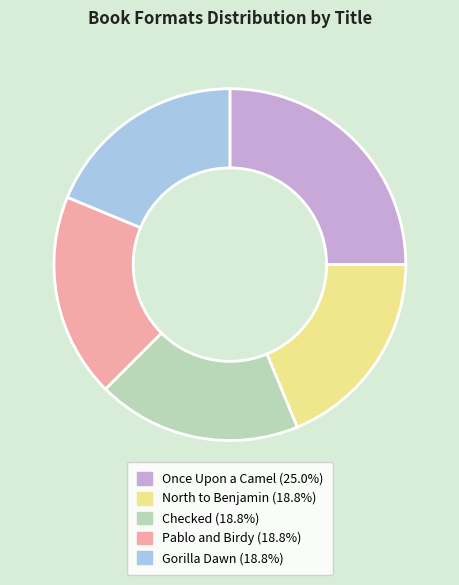

Is there a majority slice in this chart?

No